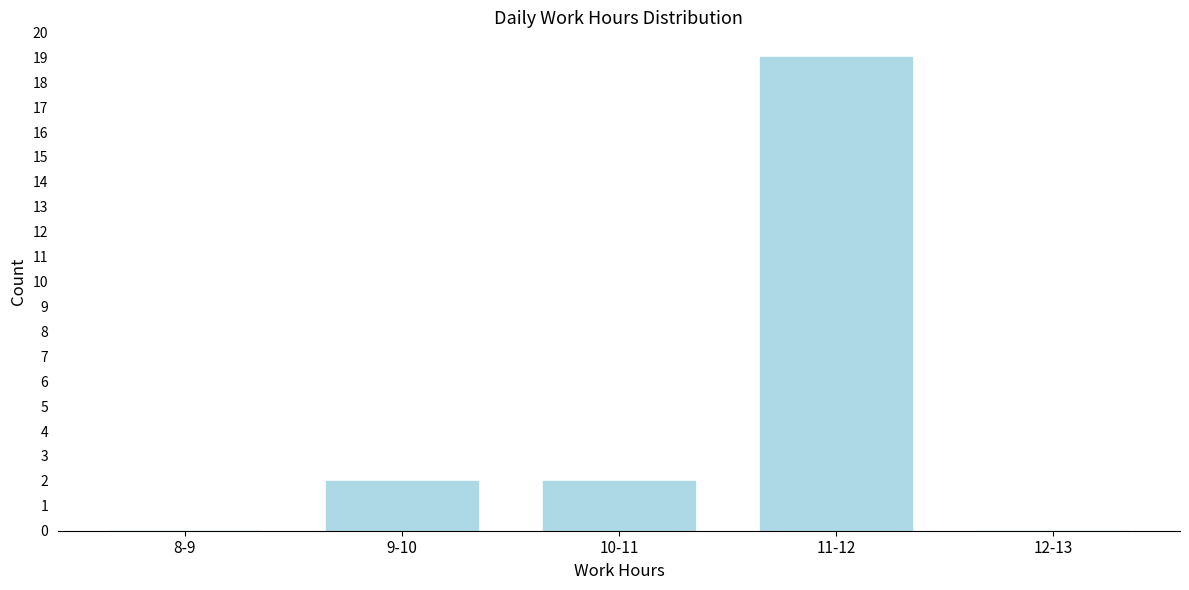

Reading left to right, what are all the values shown in this chart?

8-9=0	9-10=2	10-11=2	11-12=19	12-13=0